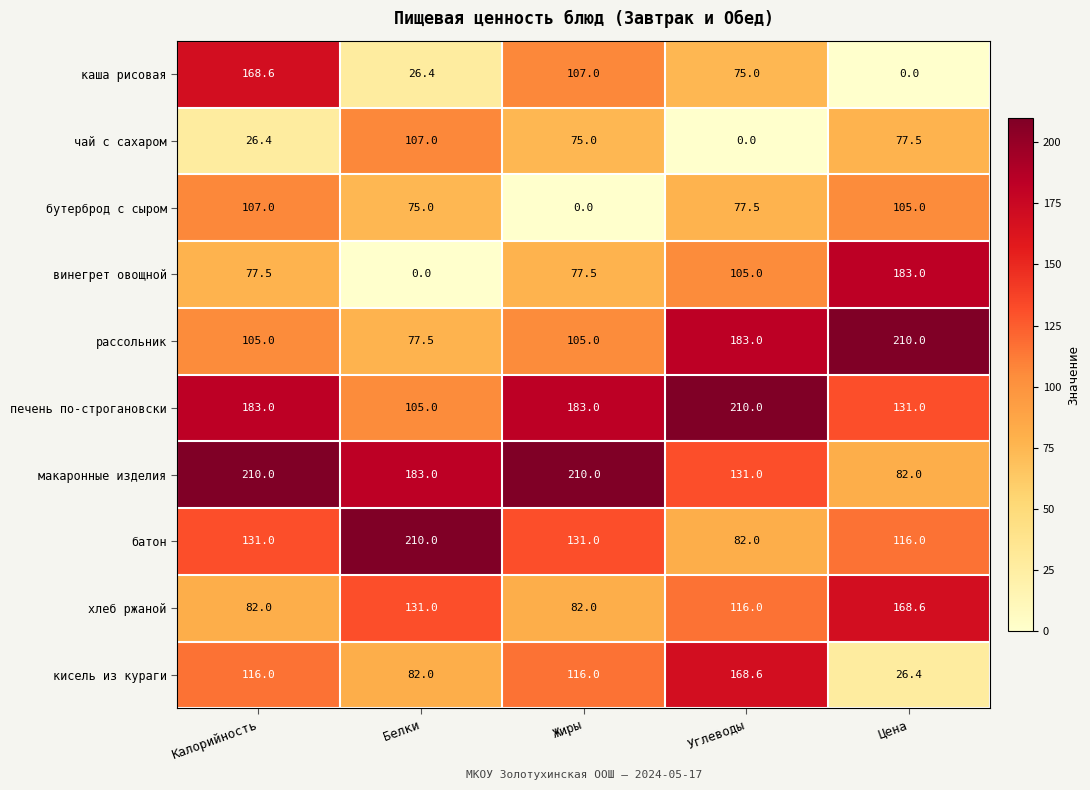

Which category has the highest value in the батон series?

Белки